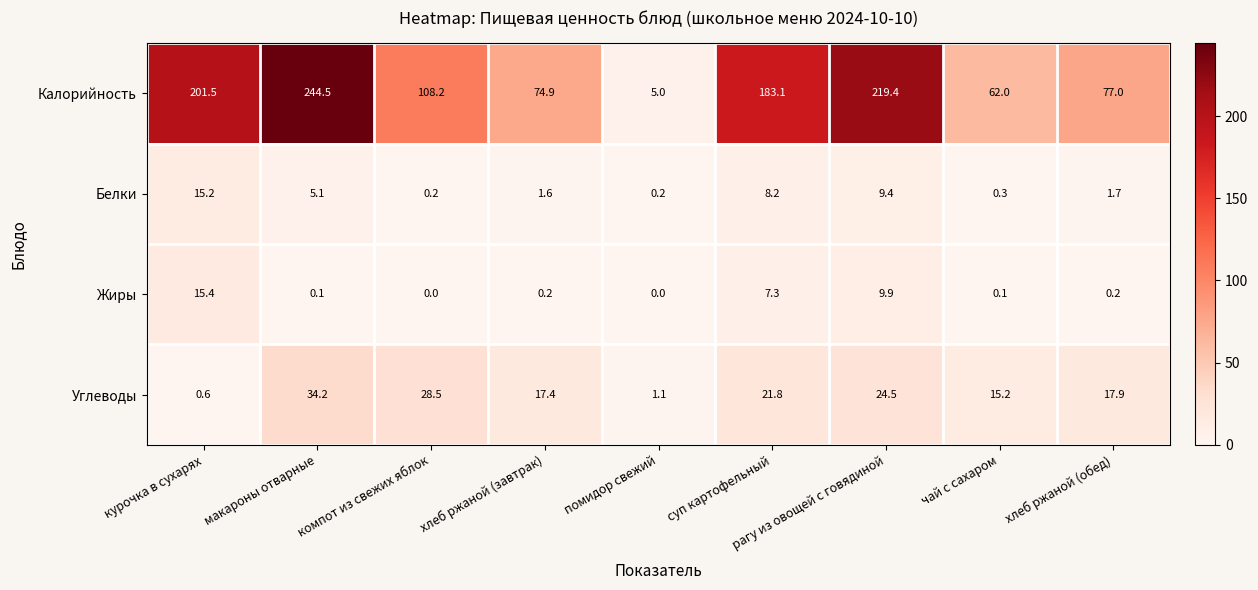

At компот из свежих яблок, list the series in order from smallest to largest.

Жиры, Белки, Углеводы, Калорийность